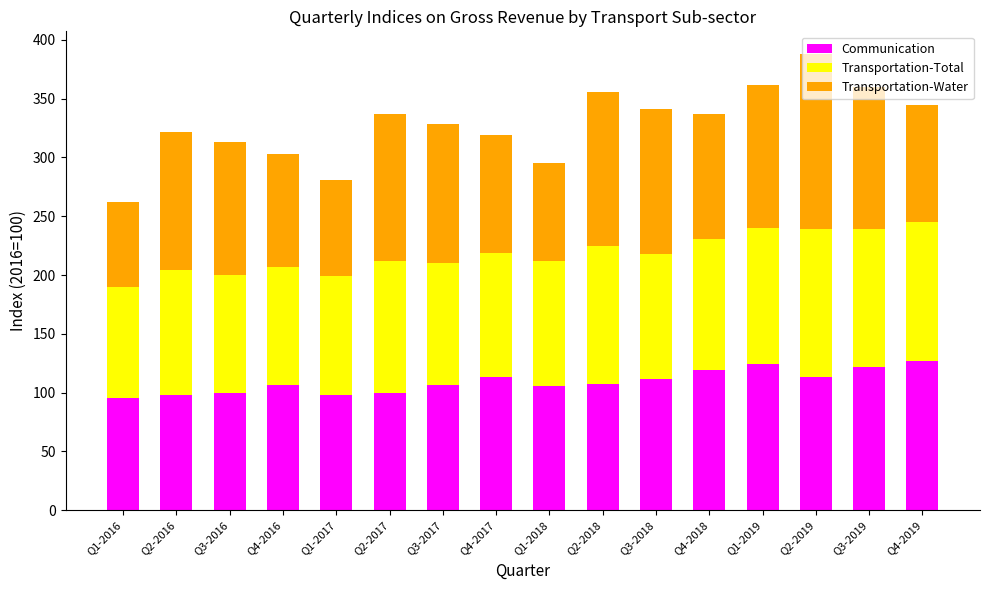

Is it true that Communication equals 126.7 at Q4-2019?

True